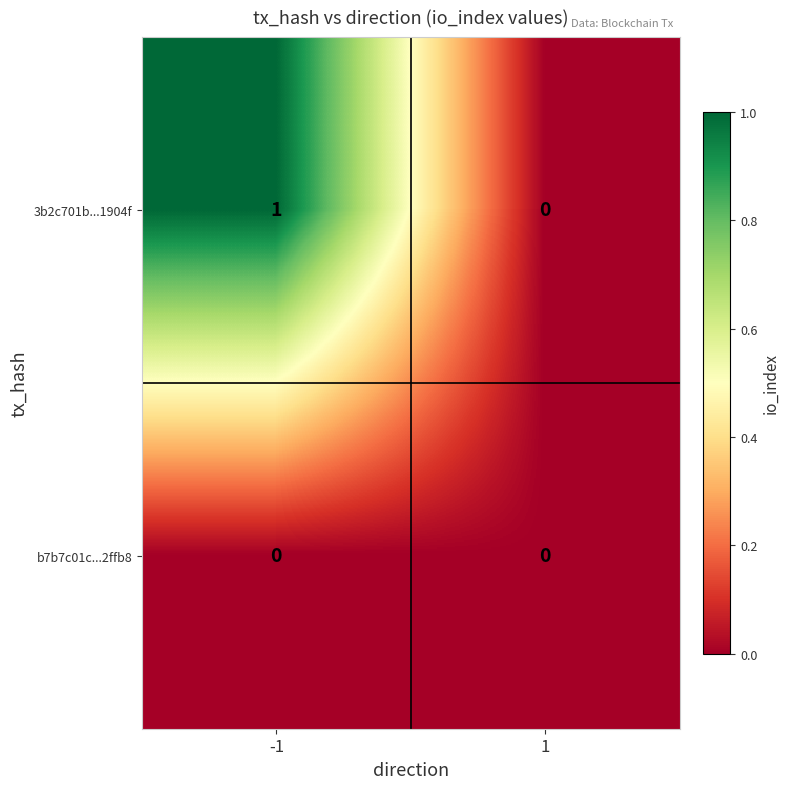

What is the difference between the highest and lowest values at -1?

1